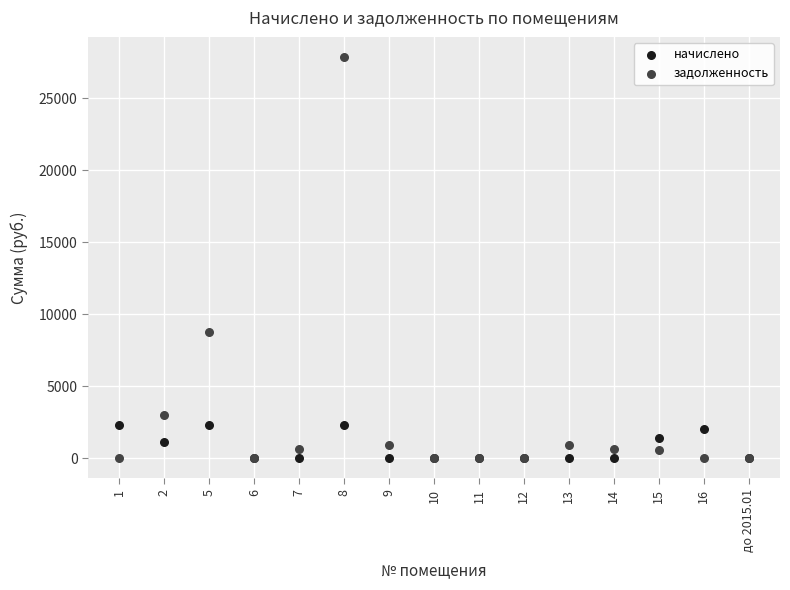

Across all series, what Y value is closest to 13932?

8761.7